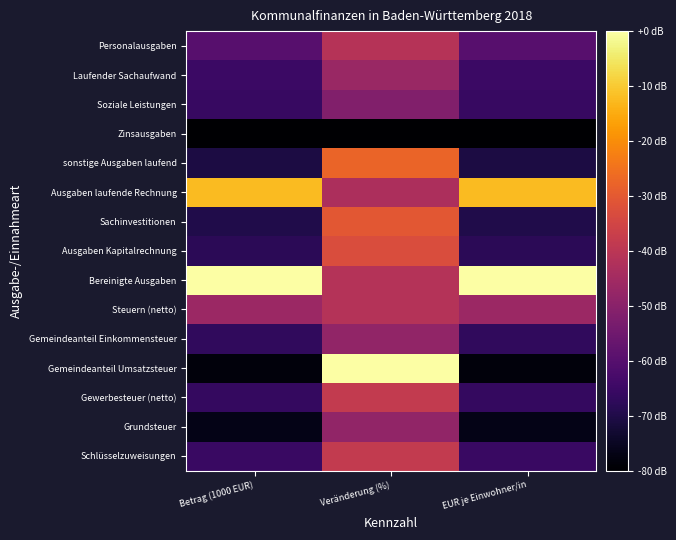

At which category is the sum across all series the highest?

Veränderung (%)